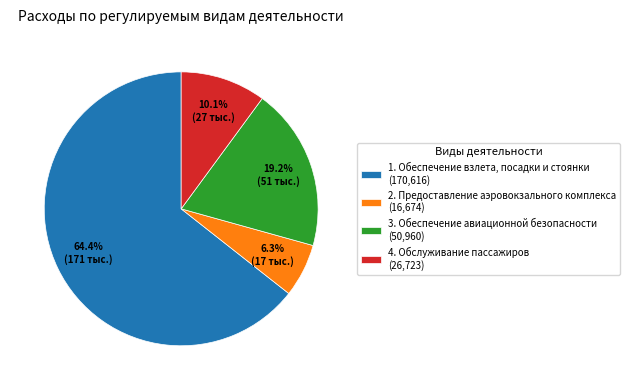

Is there any slice that represents more than half of the pie?

Yes